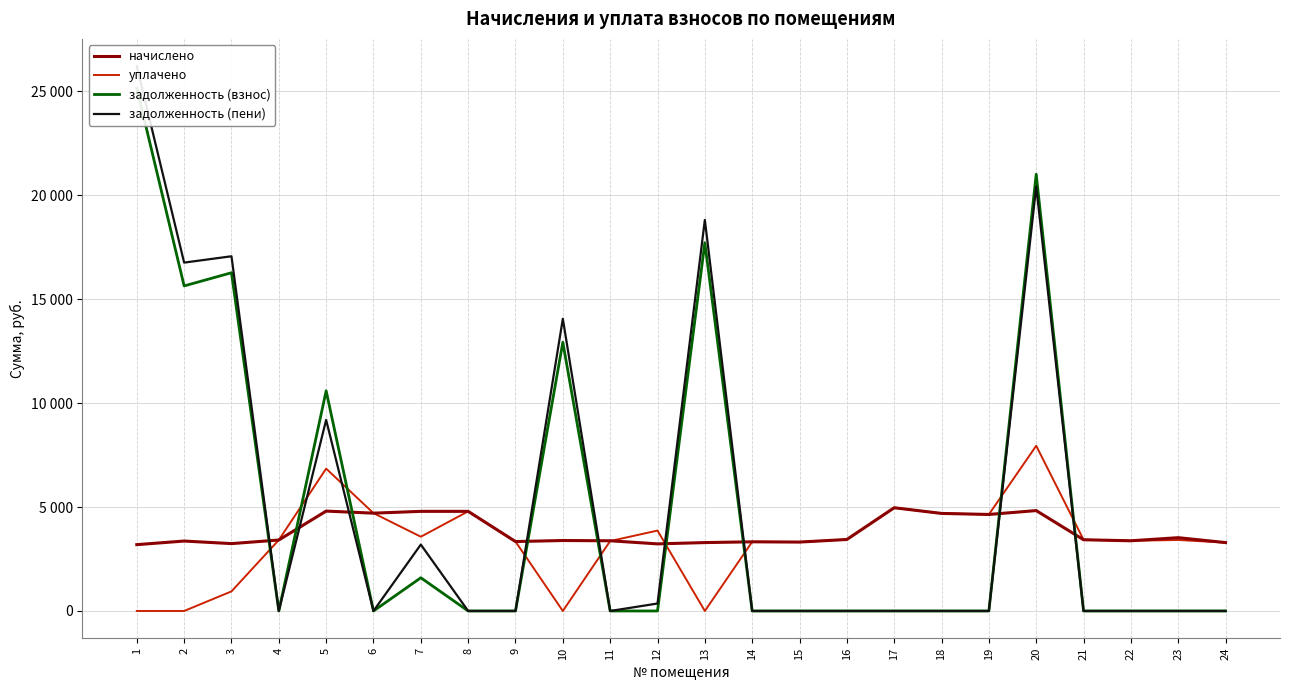

At which category does задолженность (пени) reach its first local valley?

2